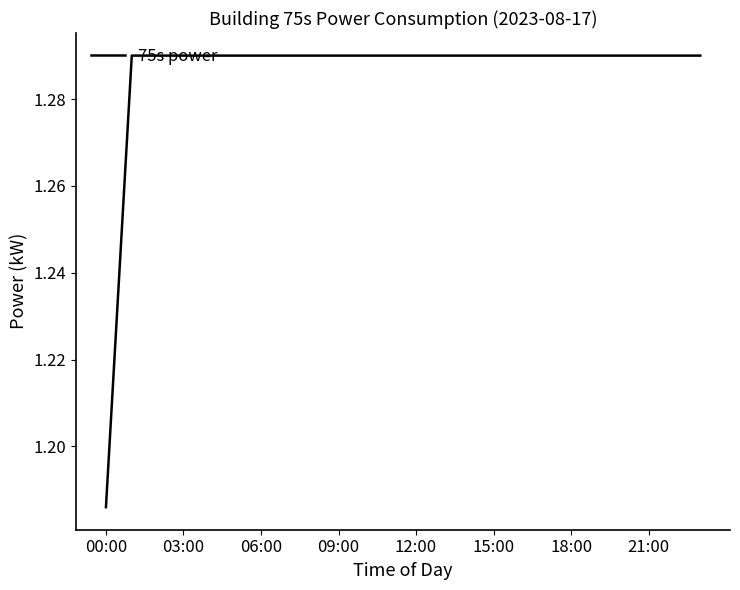

At which label is the value closest to 1?

00:00